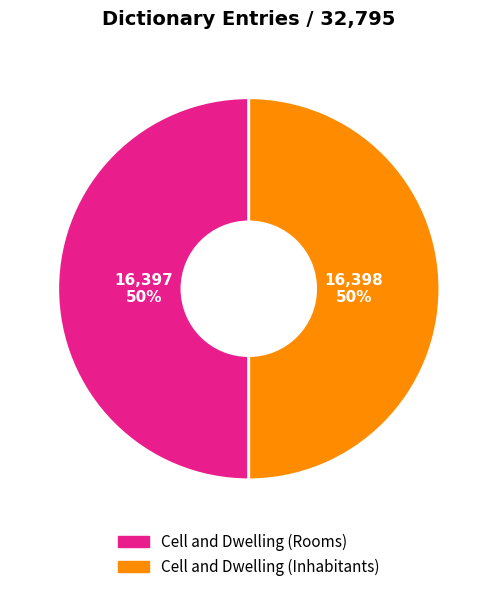

Is it true that Cell and Dwelling (Rooms) is 50% of the pie?

True